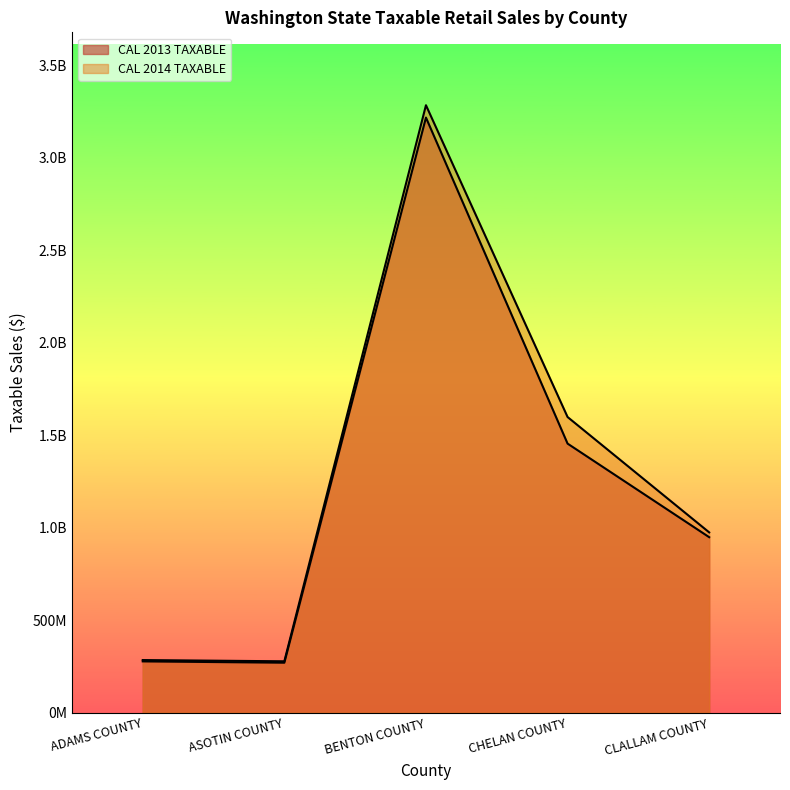

How many lines are shown in the chart?

2